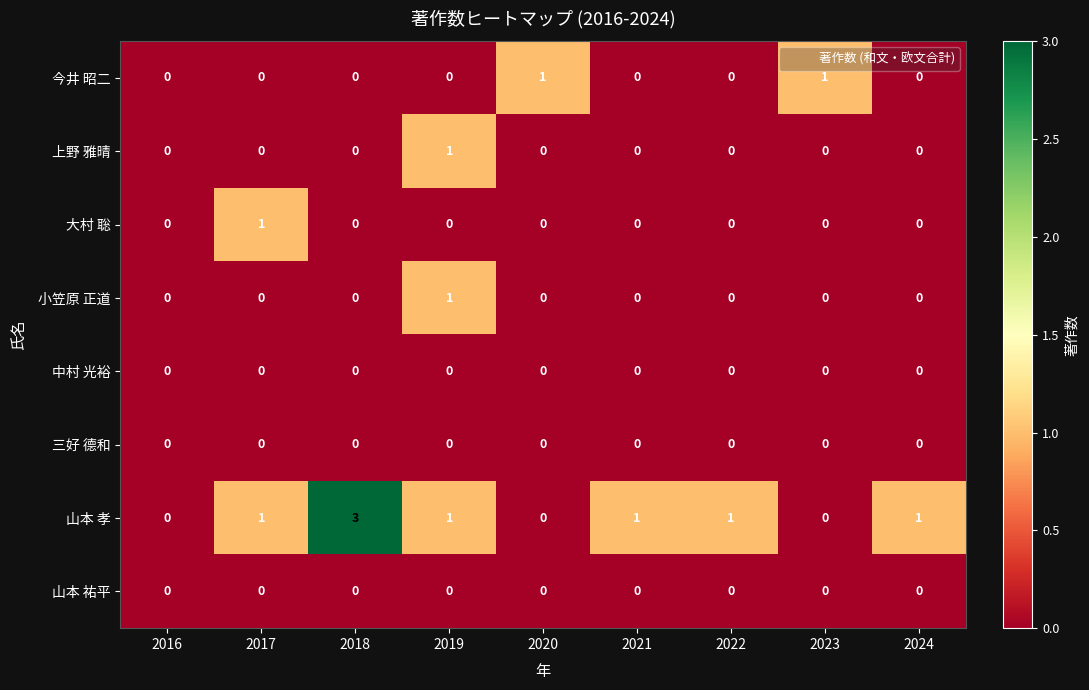

What is the greatest value displayed?

3